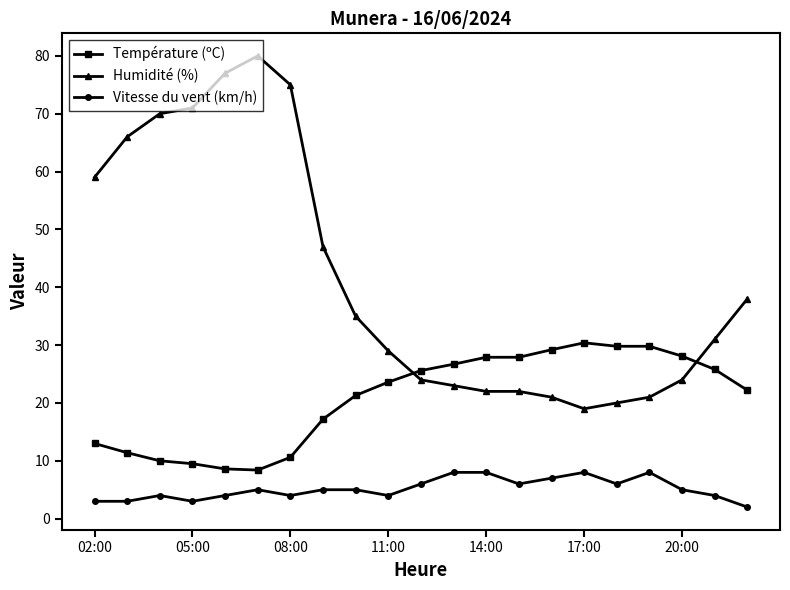

What are all the series names shown in the legend?

Température (ºC), Humidité (%), Vitesse du vent (km/h)